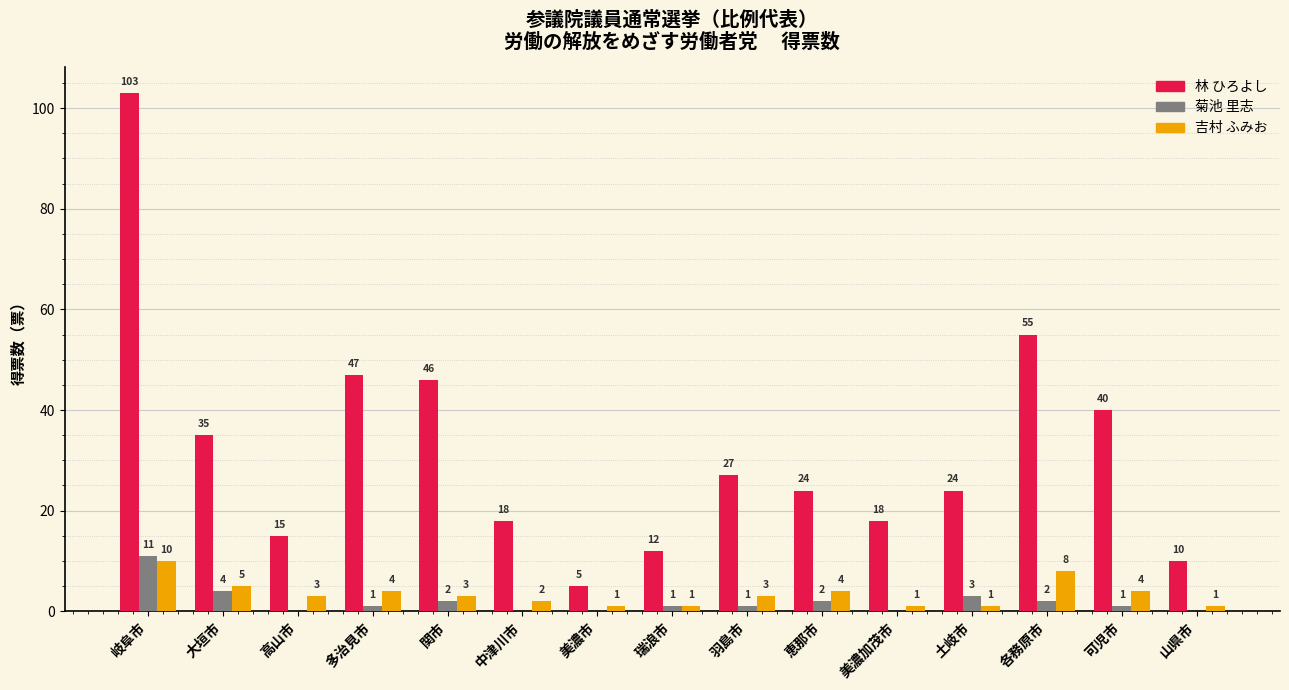

Is it true that 吉村 ふみお equals 8 at 各務原市?

True